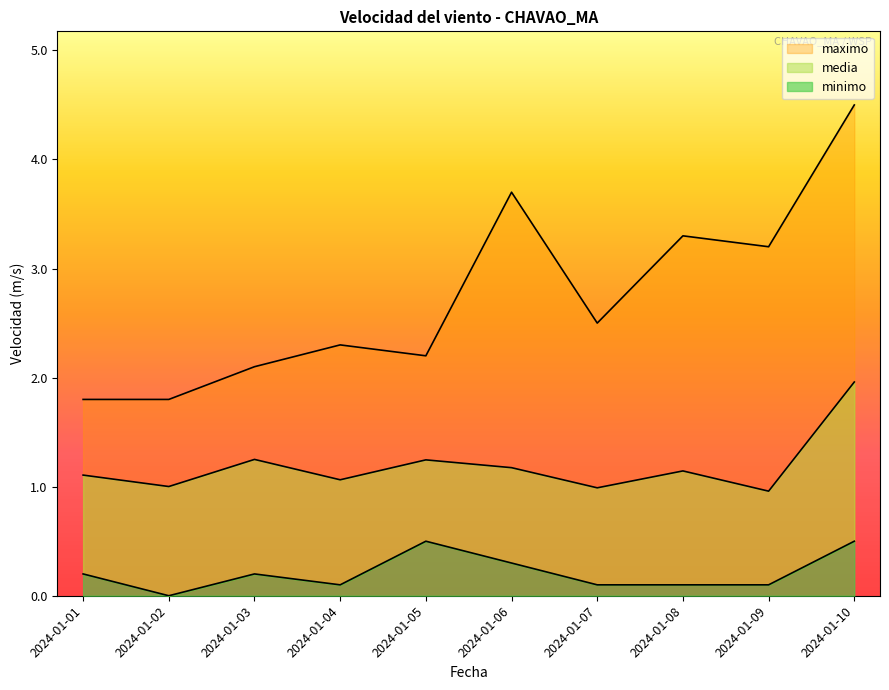

What is the maximum value shown in the chart?

4.5